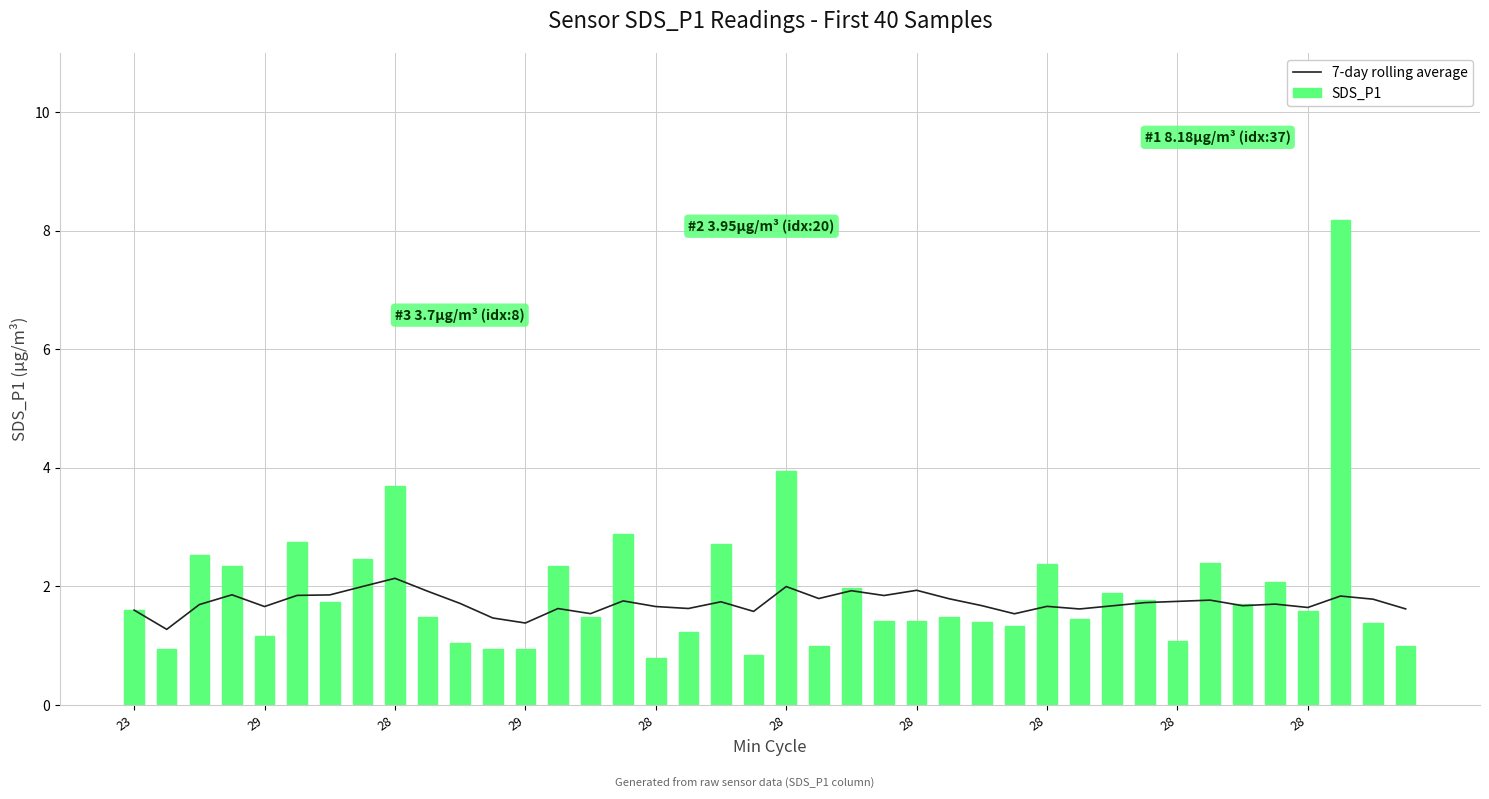

At how many categories does at least one series exceed 1?

40